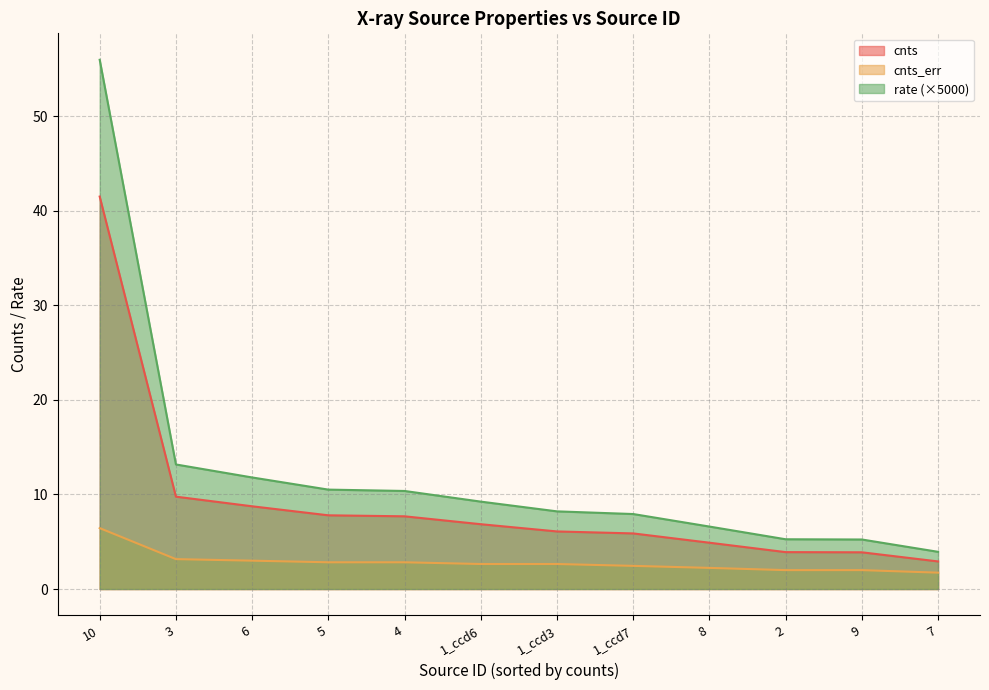

At which label does cnts first exceed 6?

10